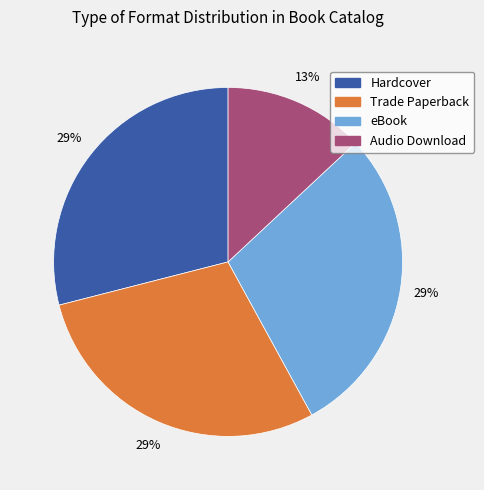

To the nearest percent, what is the combined percentage of Trade Paperback and Hardcover?

58%